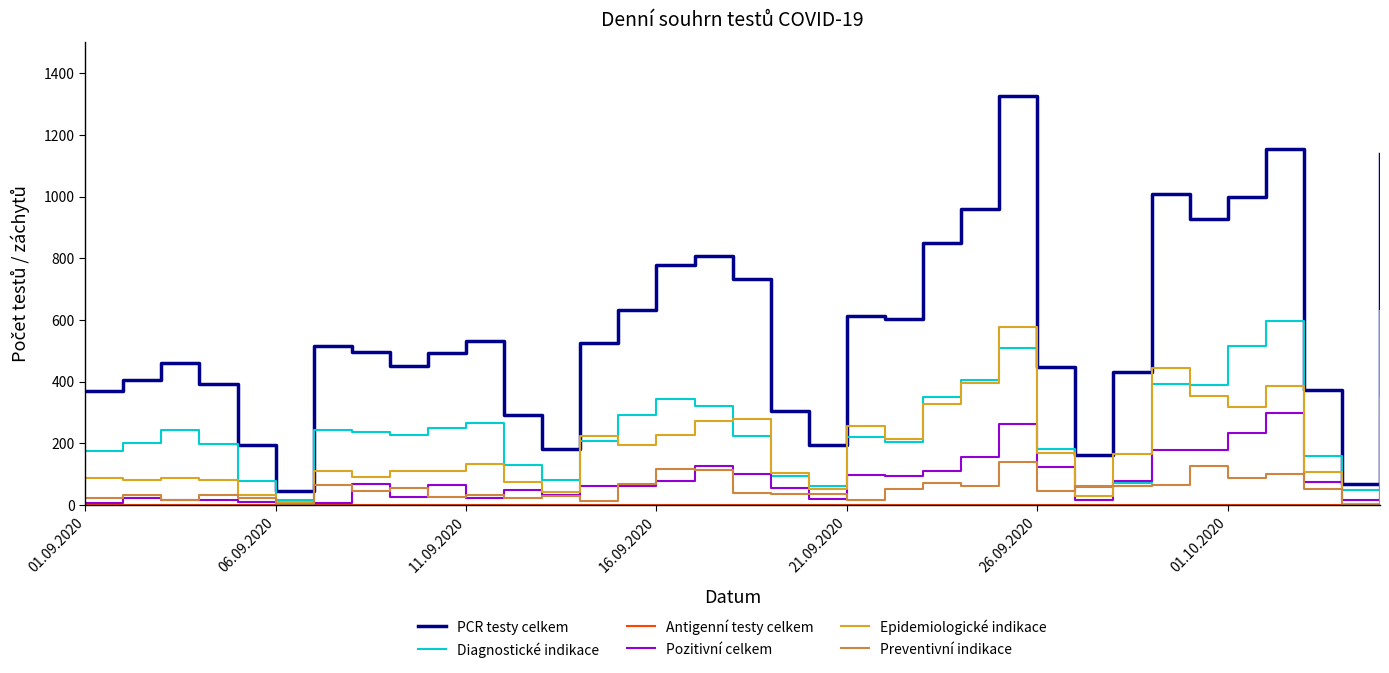

Which series has the largest range (max minus min)?

PCR testy celkem